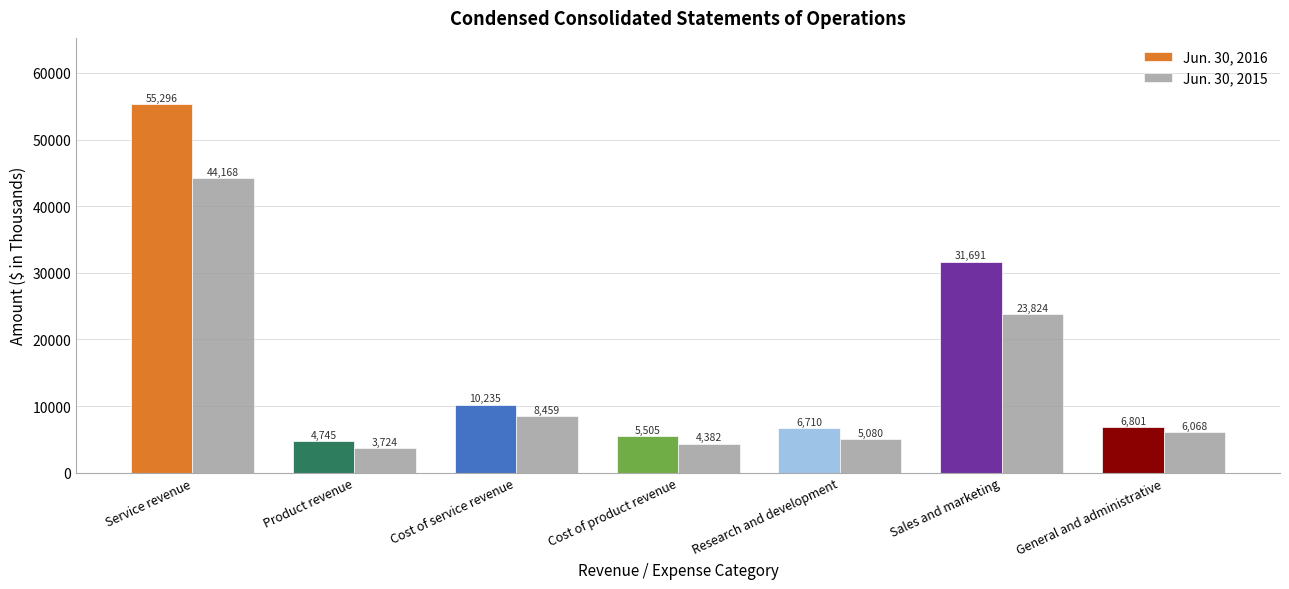

Which series has the widest spread of values?

Jun. 30, 2016